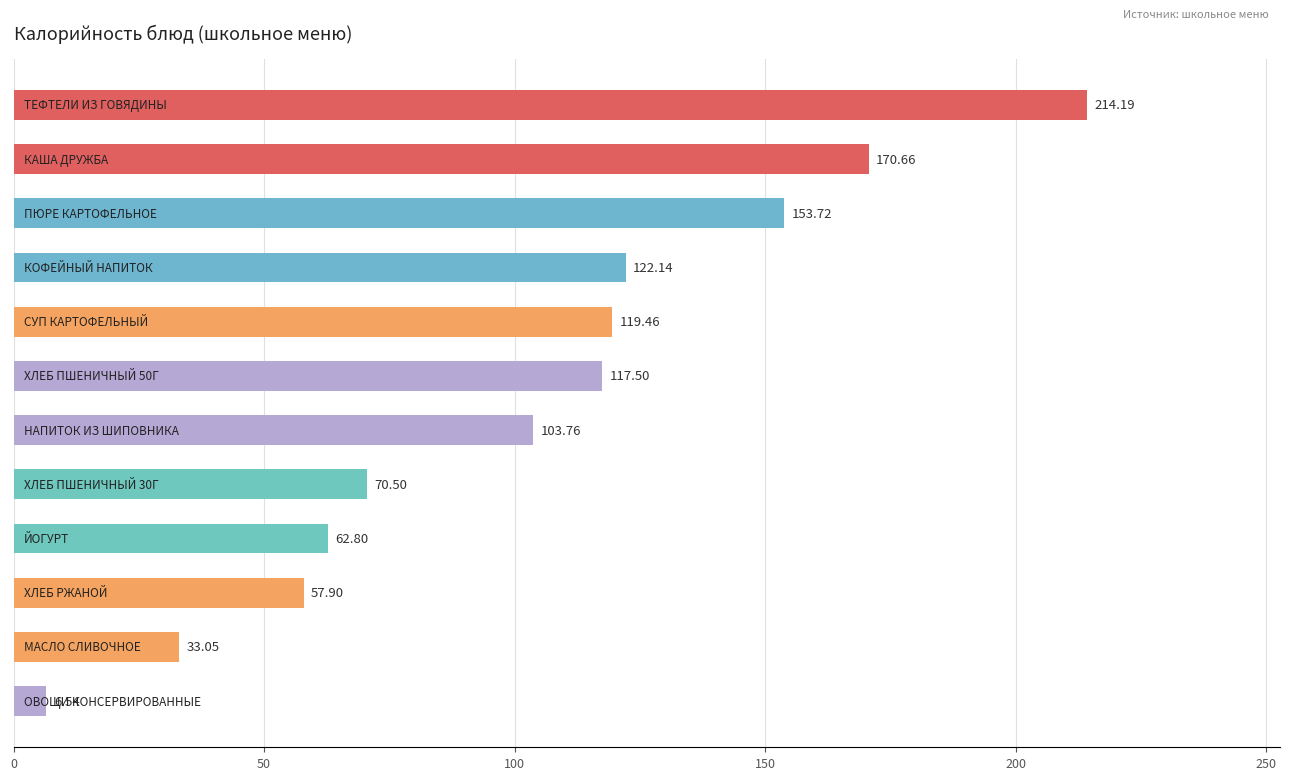

What is the sum of all values?

1232.2